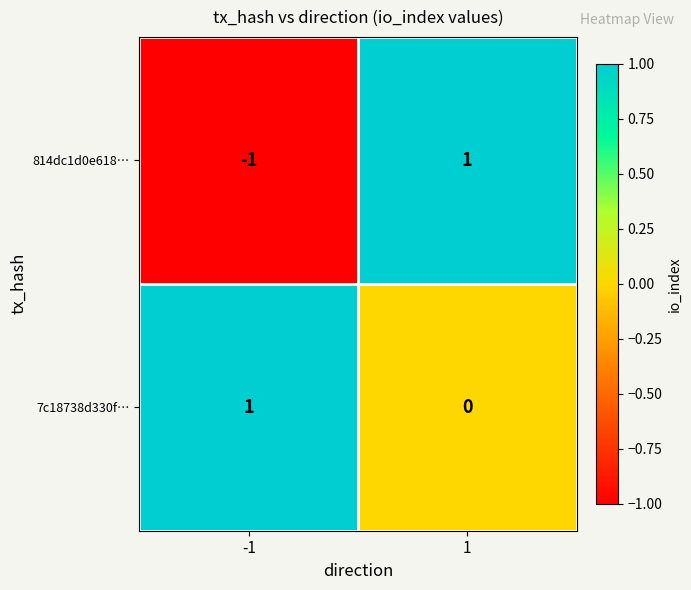

Reading left to right, what are all the values shown in this chart?

814dc1d0e618…: -1	1
7c18738d330f…: 1	0